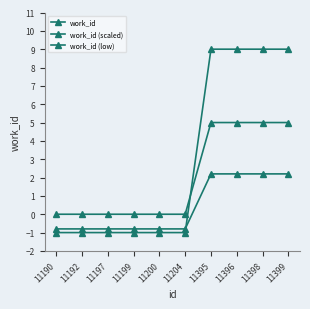

After their last crossing, which series has the higher values: work_id or work_id (low)?

work_id